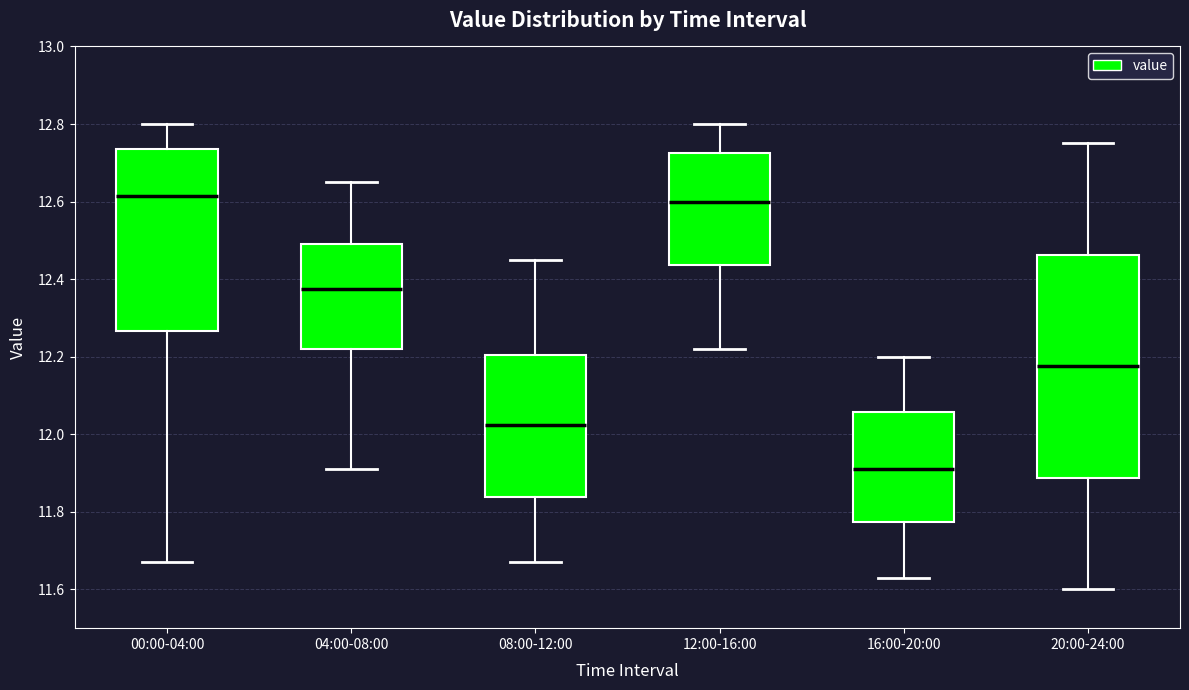

Reading left to right, transcribe this box plot: for each box, give where its median line is, the range the box spans, and where its two whiskers end, as read against the y-axis. The values are not printed on the chart, so give them approximately, as read against the axis.

00:00-04:00: median 12.62, box 12.26 to 12.74, whiskers 11.68 to 12.80
04:00-08:00: median 12.38, box 12.22 to 12.50, whiskers 11.92 to 12.66
08:00-12:00: median 12.02, box 11.84 to 12.20, whiskers 11.68 to 12.46
12:00-16:00: median 12.60, box 12.44 to 12.72, whiskers 12.22 to 12.80
16:00-20:00: median 11.92, box 11.78 to 12.06, whiskers 11.64 to 12.20
20:00-24:00: median 12.18, box 11.88 to 12.46, whiskers 11.60 to 12.76